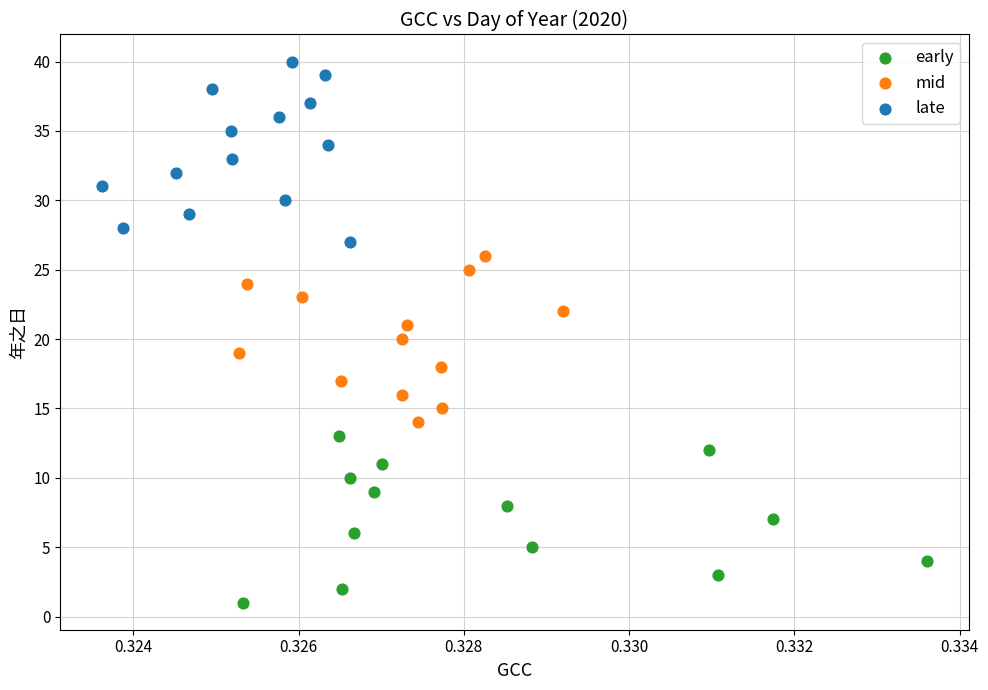

What are all the series names shown in the legend?

early, mid, late